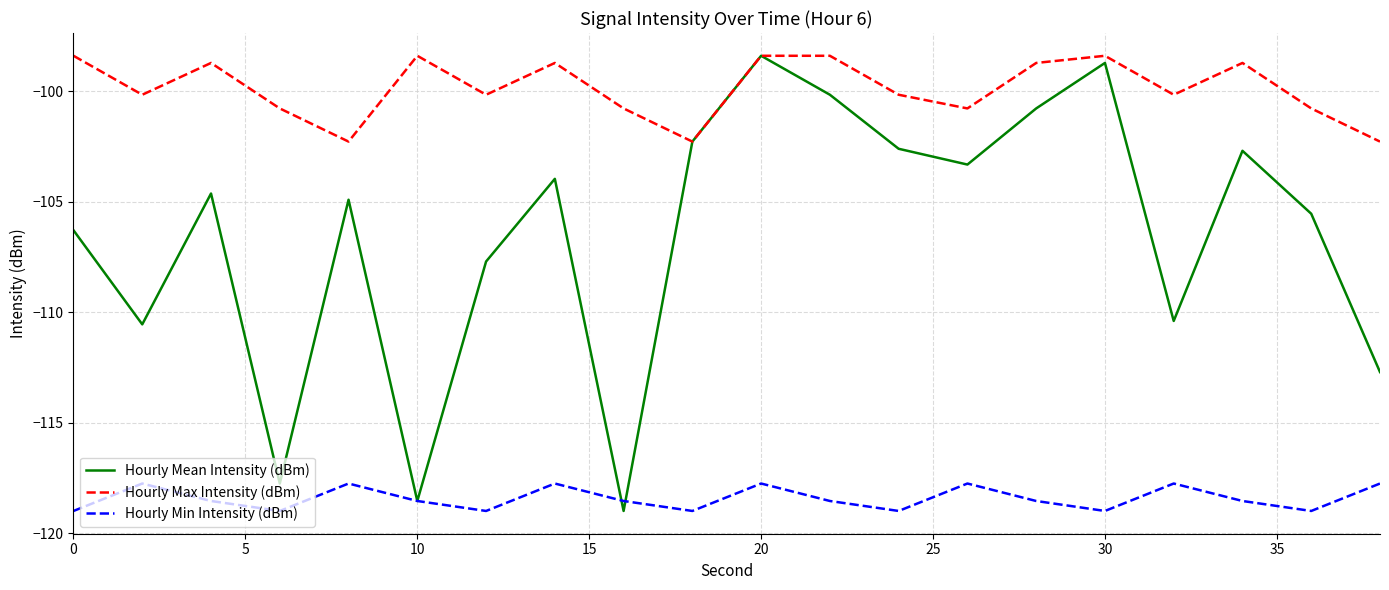

How many interior local valleys does the Hourly Min Intensity (dBm) series have?

6